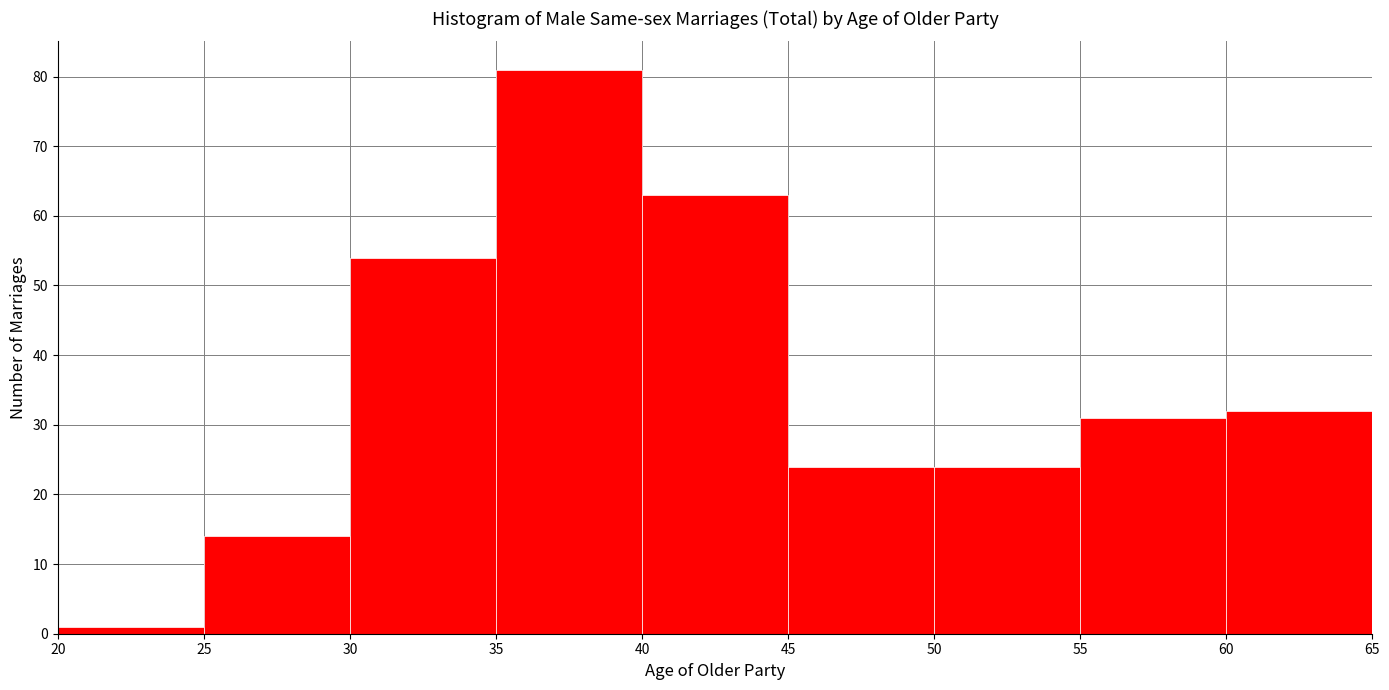

What is the height of the bar covering 45 to 50 on the x-axis? The values are not printed on the chart, so give them approximately, as read against the axis.

24